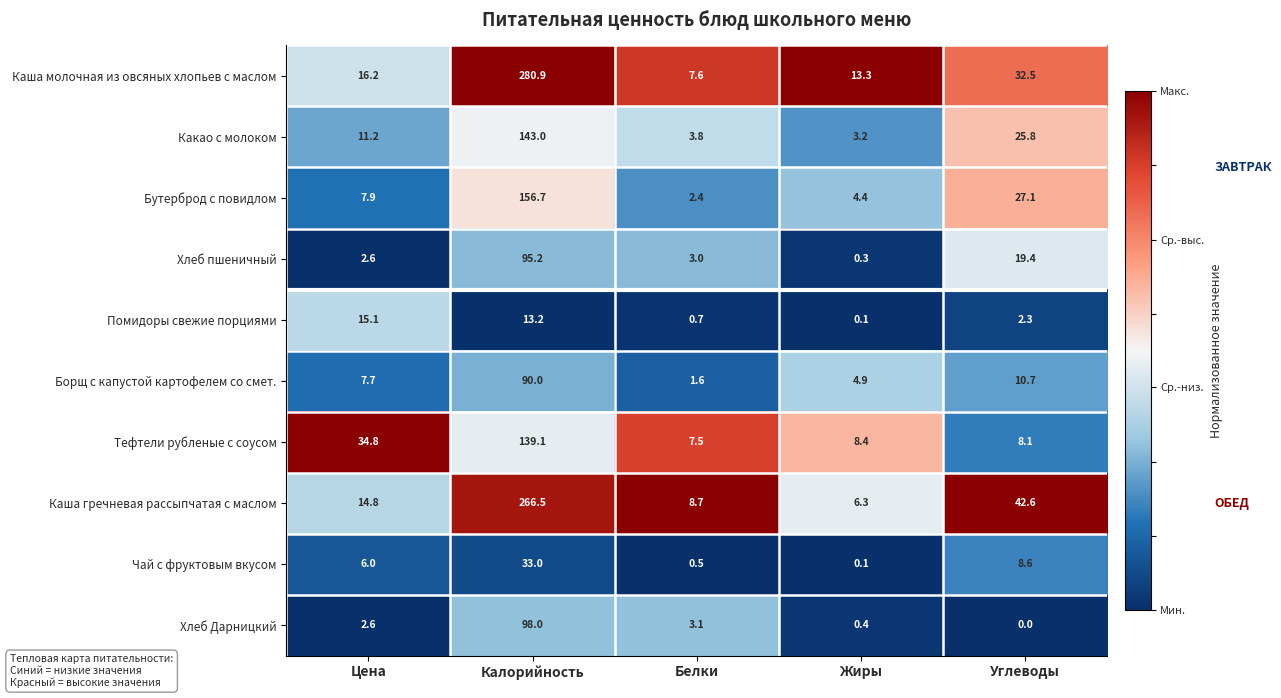

At which label does Борщ с капустой картофелем со смет. first exceed 7?

Цена